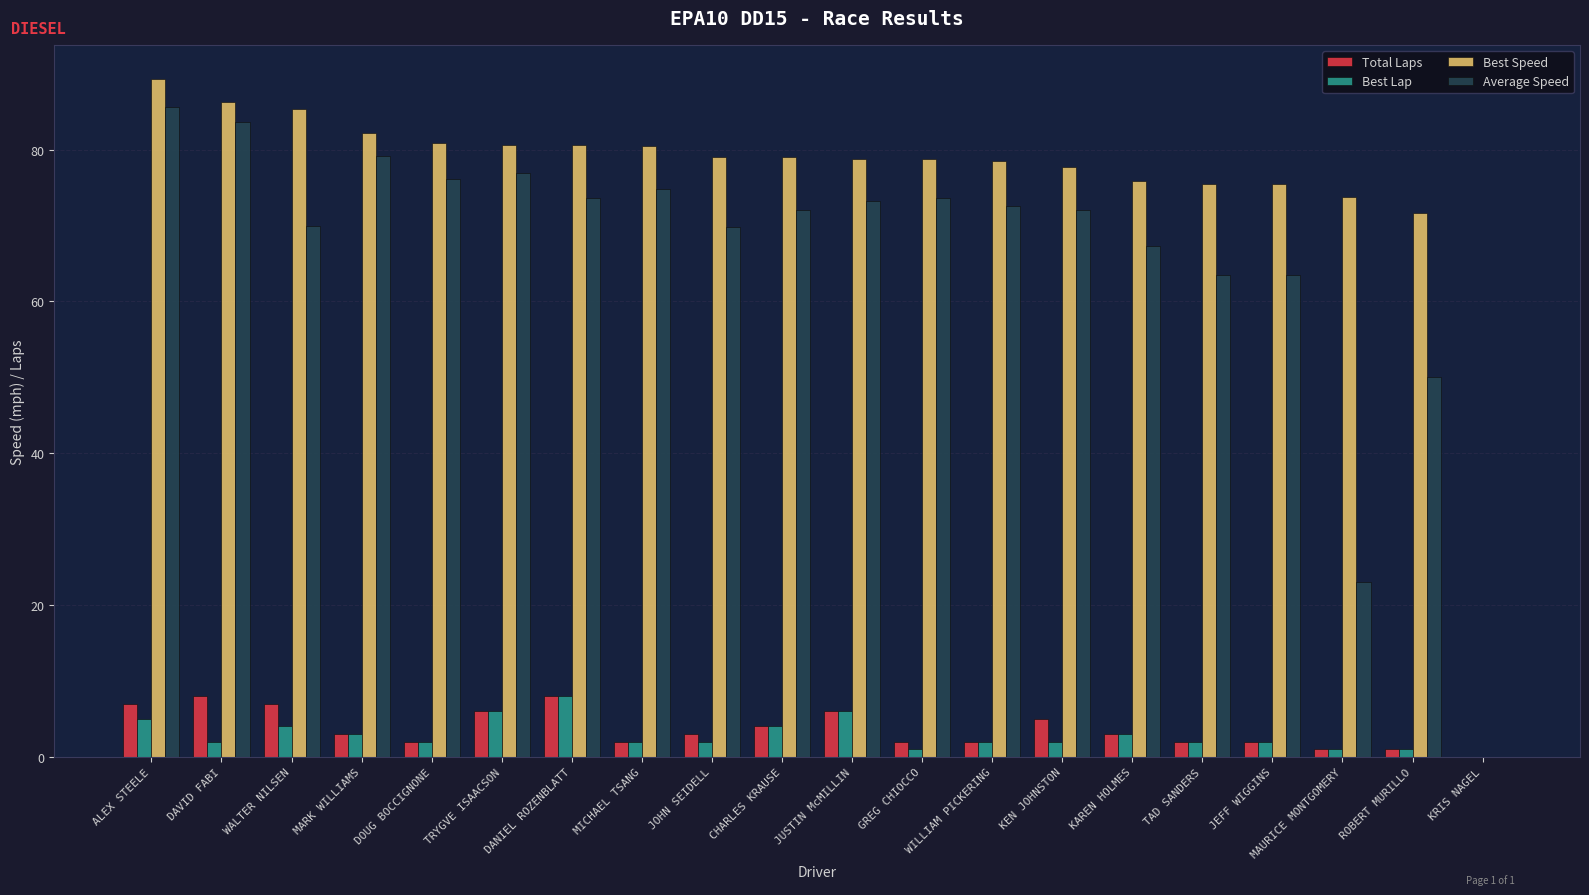

How many groups of bars are there?

20